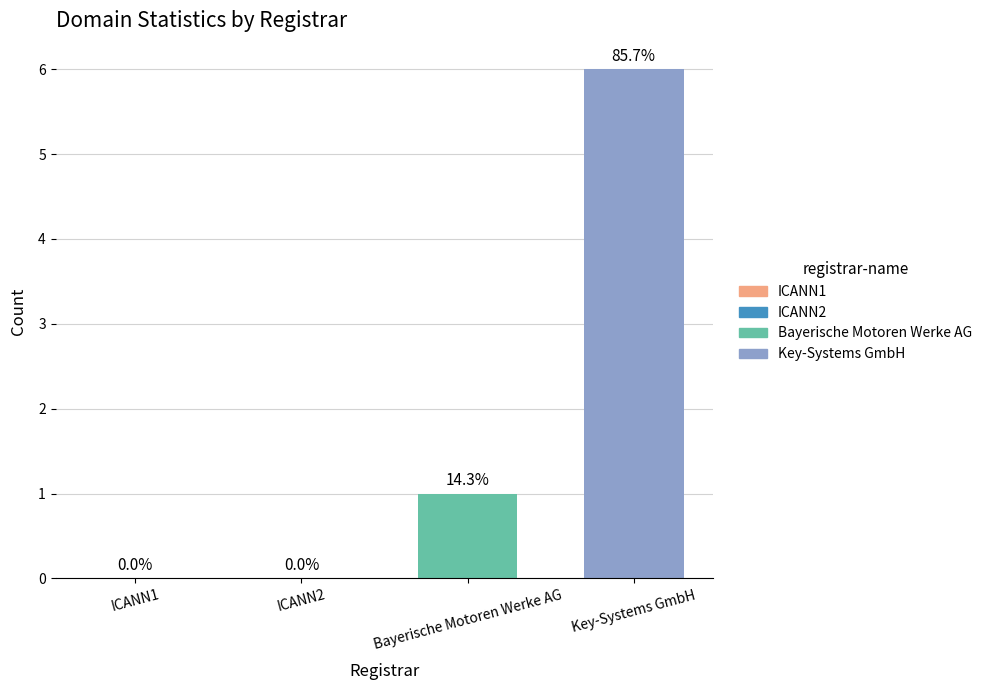

At how many categories does at least one series exceed 4?

1